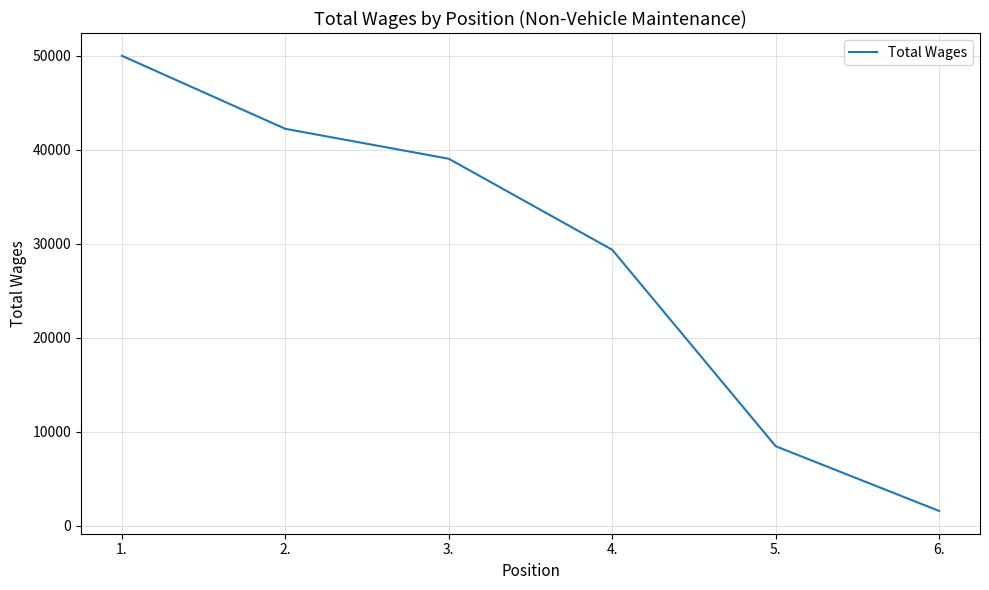

True or false: the data shows 29341 at 4..

True